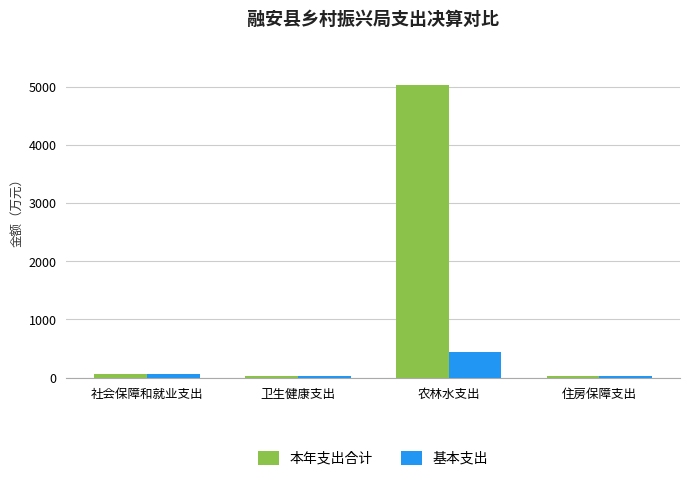

What is the difference between the maximum and second lowest values in the 本年支出合计 series?

4999.0